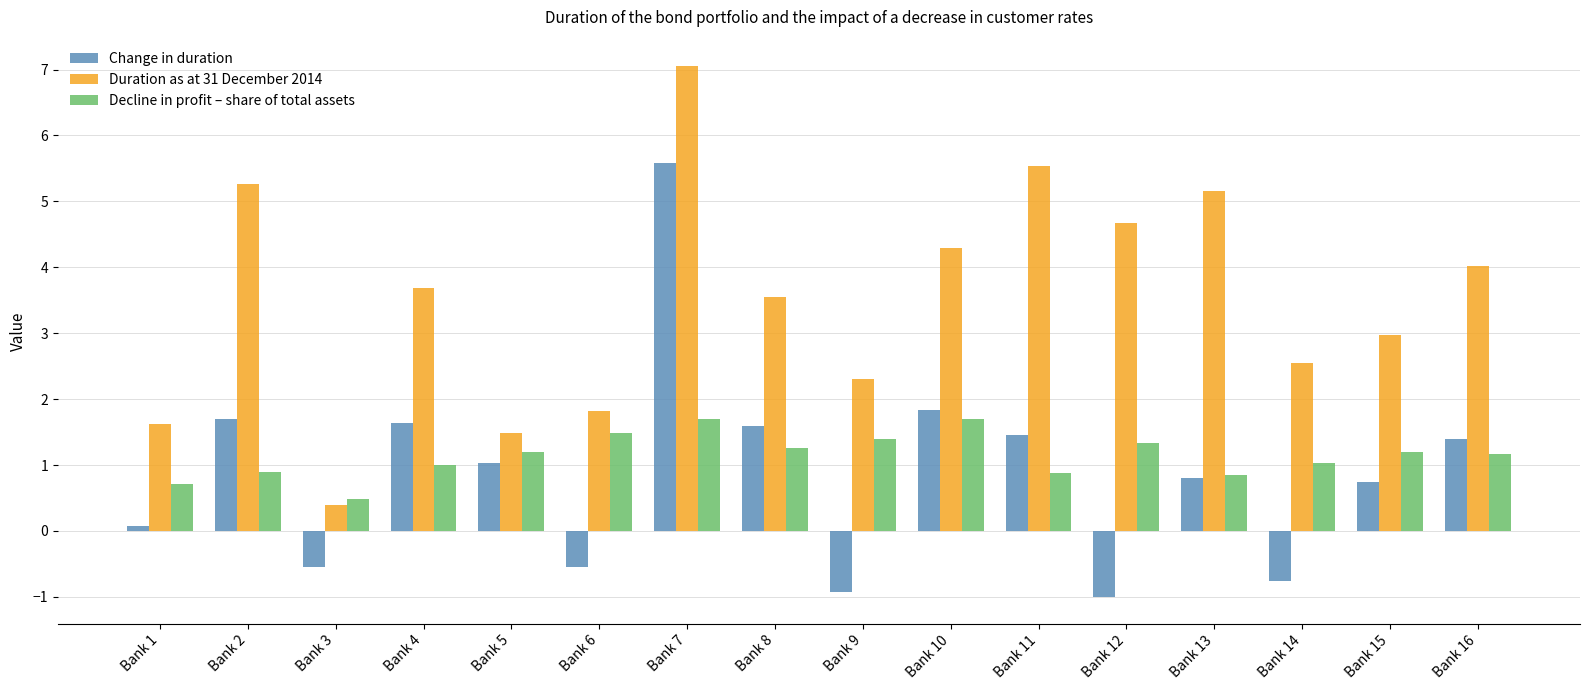

What is the approximate value of Duration as at 31 December 2014 at Bank 14?

2.6